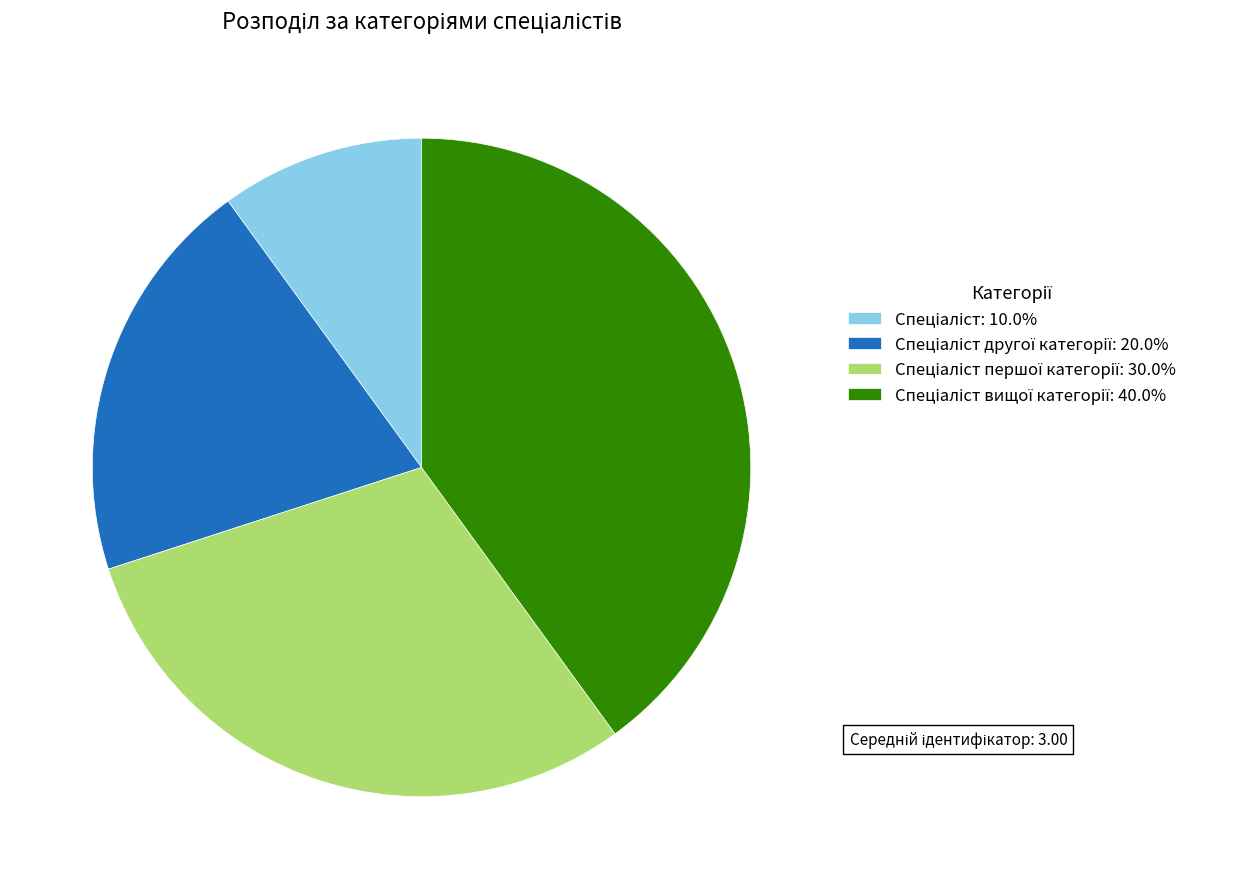

Does any single category account for the majority?

No